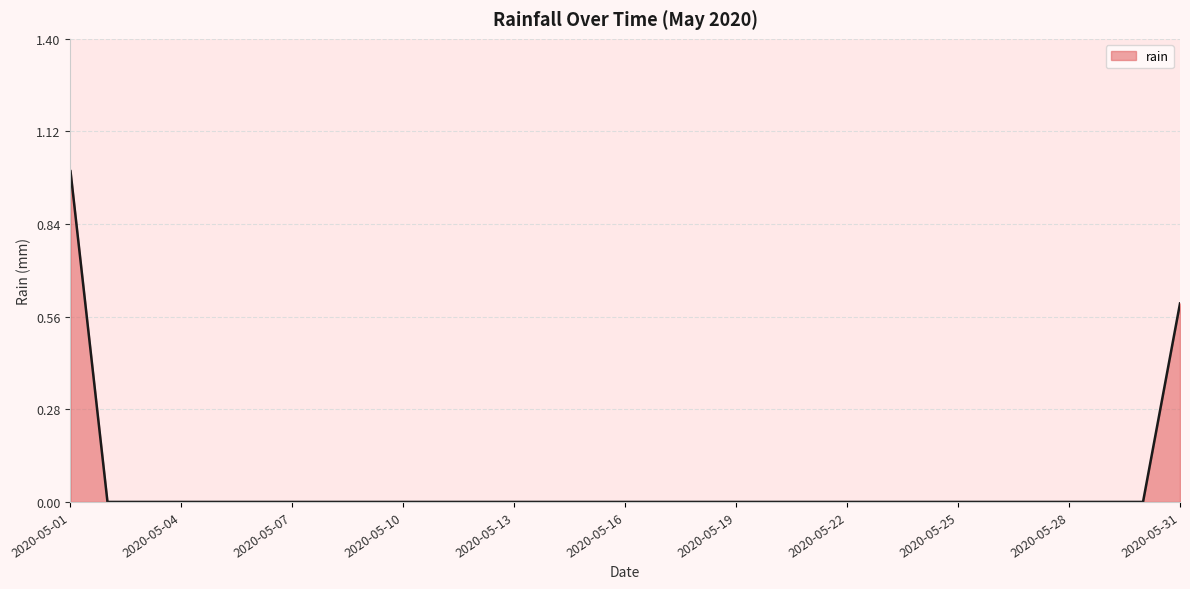

What is the difference between the maximum and minimum values?

1.0